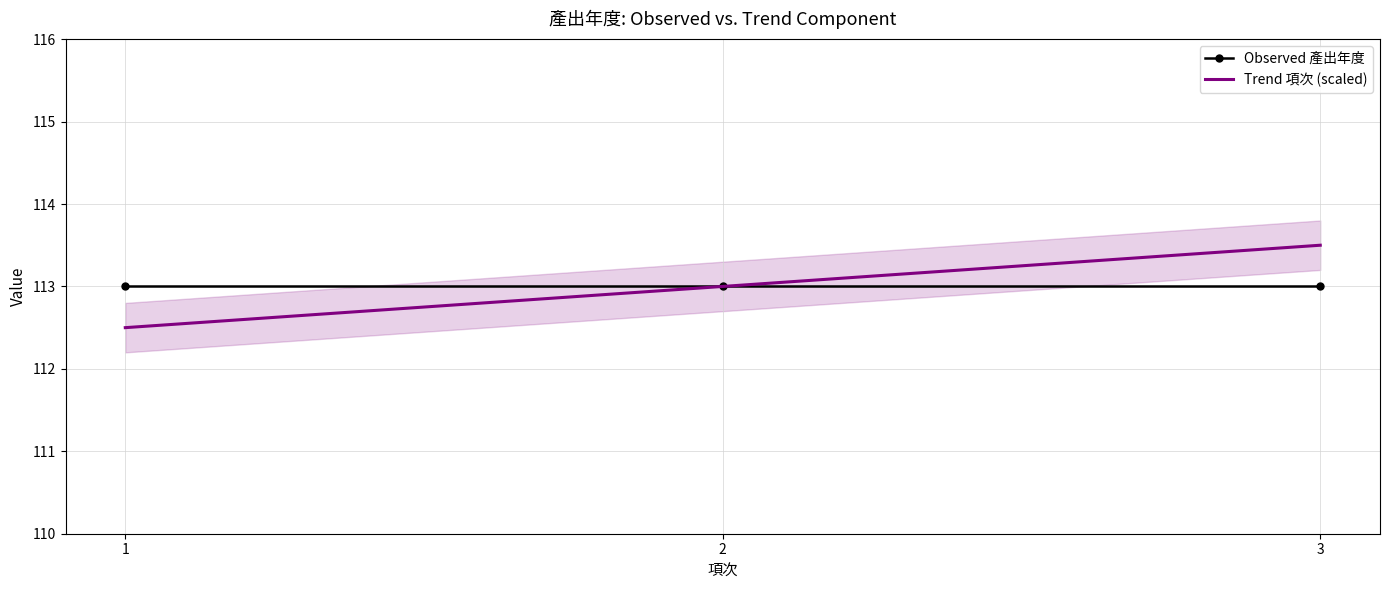

What is the difference between the maximum and second lowest values in the Trend 項次 (scaled) series?

0.5